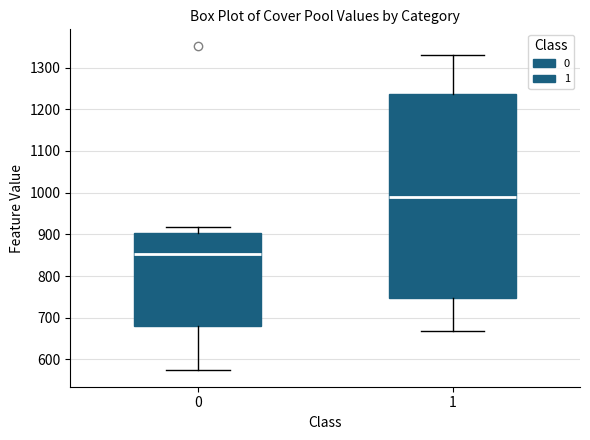

Reading left to right, transcribe this box plot: for each box, give where its median line is, the range the box spans, and where its two whiskers end, as read against the y-axis. The values are not printed on the chart, so give them approximately, as read against the axis.

0: median 850, box 680 to 900, whiskers 570 to 920
1: median 990, box 750 to 1240, whiskers 670 to 1330